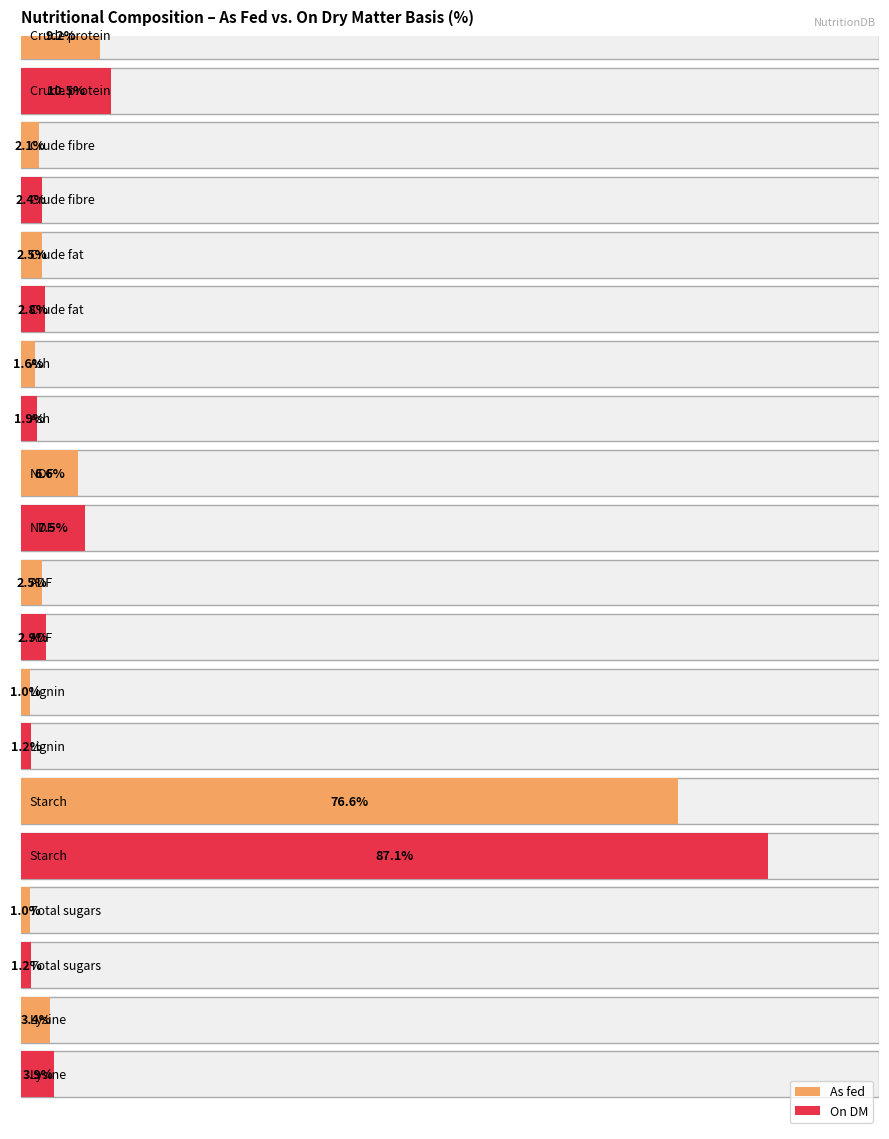

Which has a higher value, Lysine or ADF?

Lysine